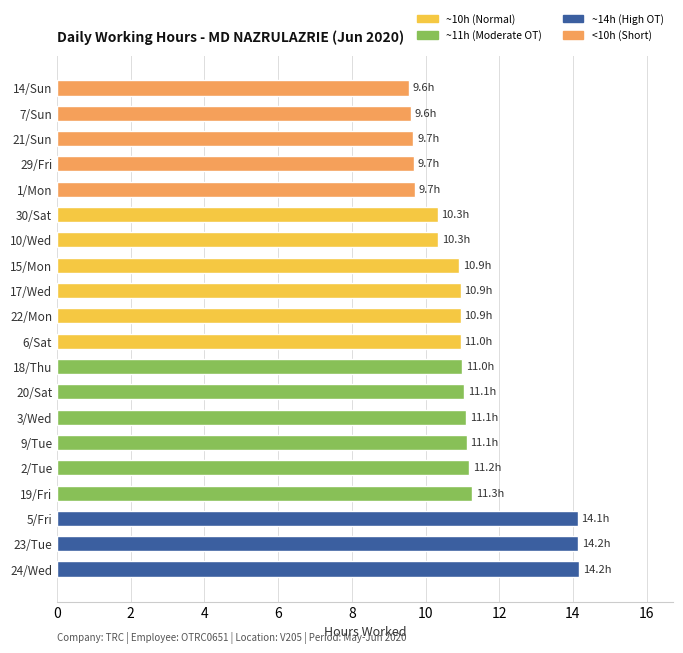

What is the minimum value shown in the chart?

9.6